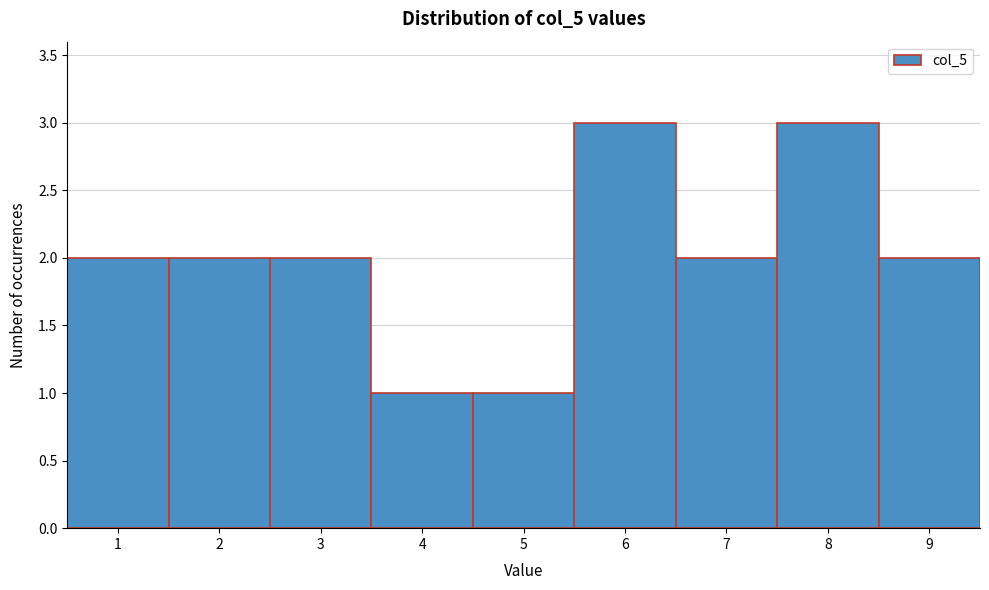

Reading left to right, transcribe all the data shown in this chart.

1=2	2=2	3=2	4=1	5=1	6=3	7=2	8=3	9=2